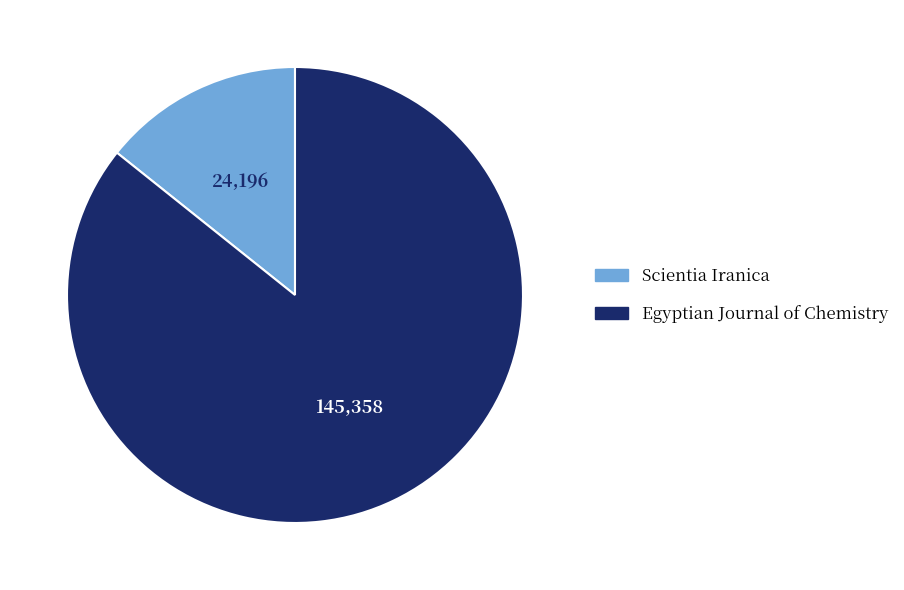

Which slice is the smallest?

Scientia Iranica